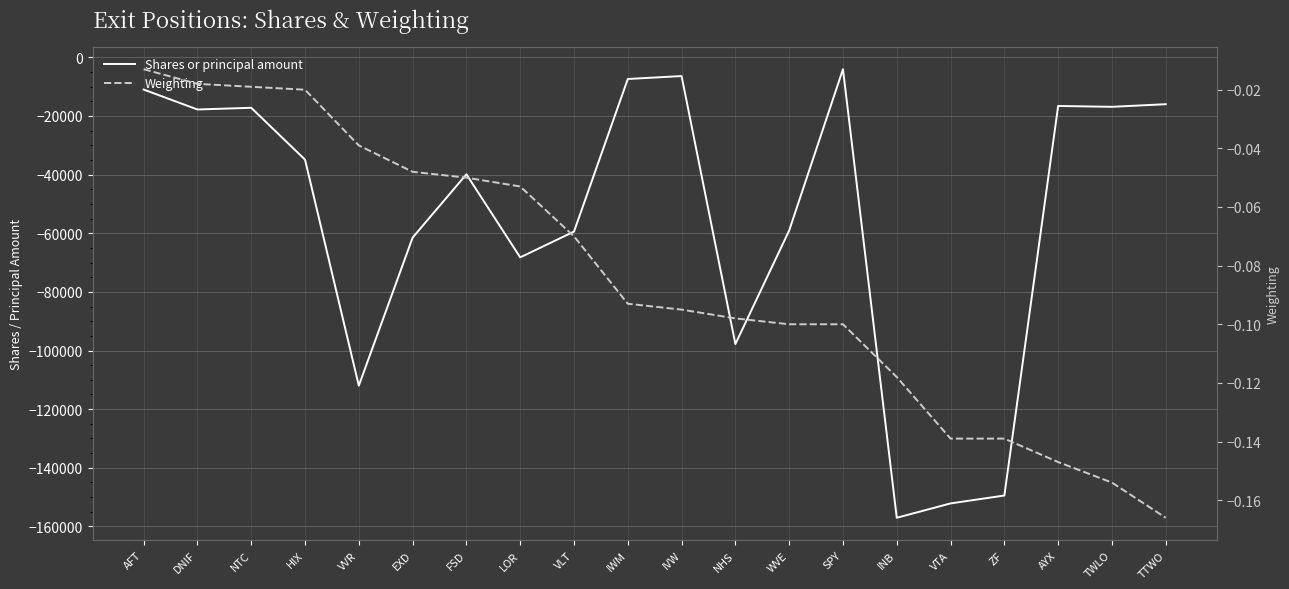

Is it true that Shares or principal amount equals -101809.7 at INB?

False